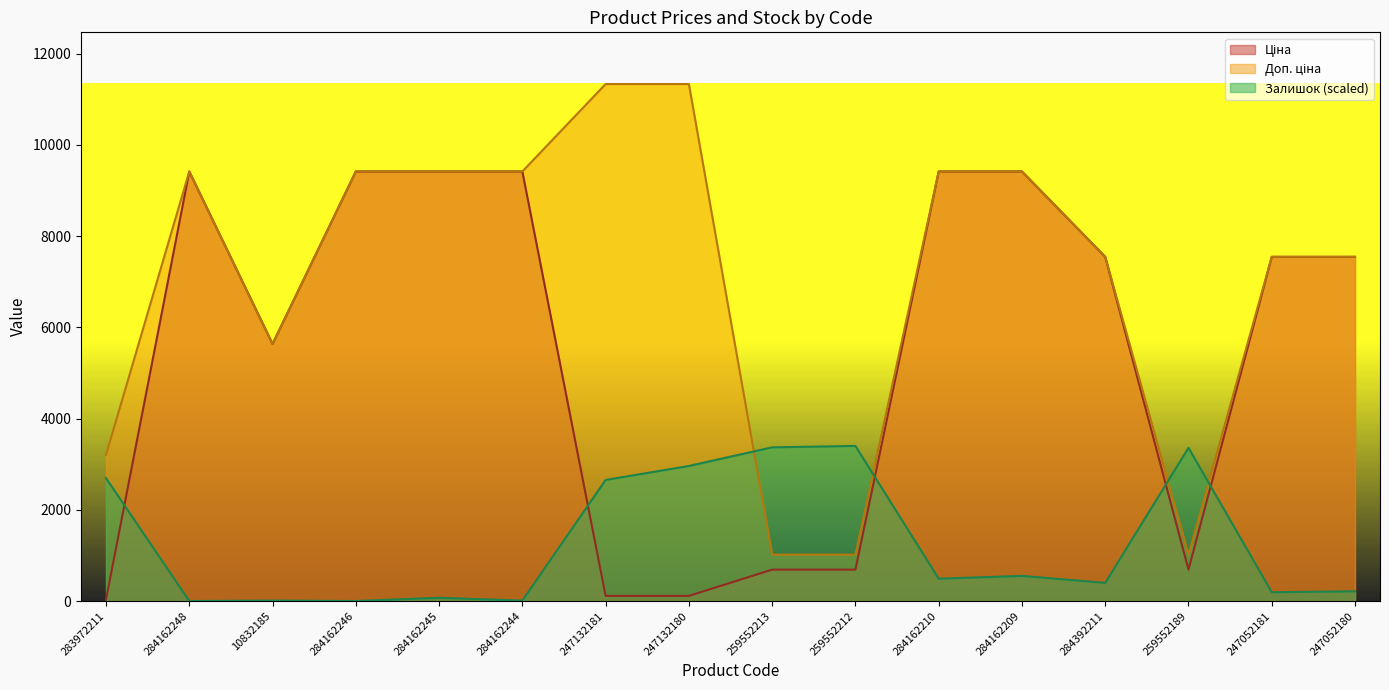

What is the total value across all series at 284162248?

18833.7